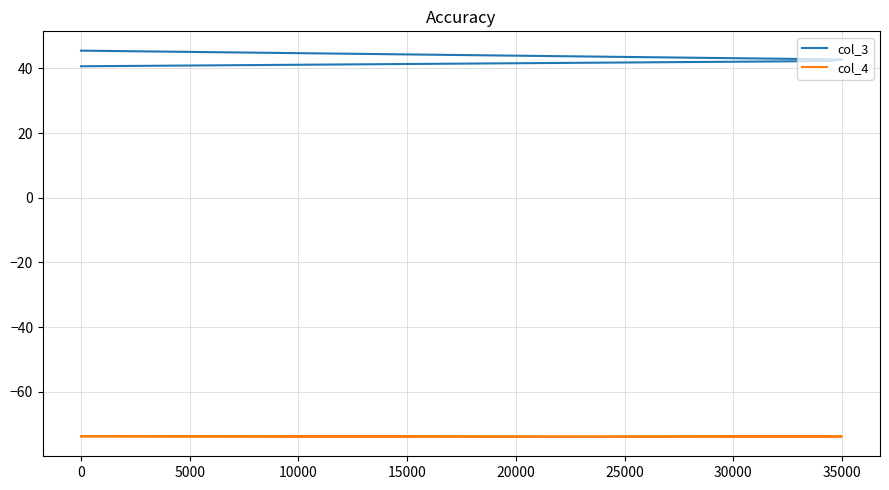

The value of col_4 at 0 is -30.5. True or false?

False